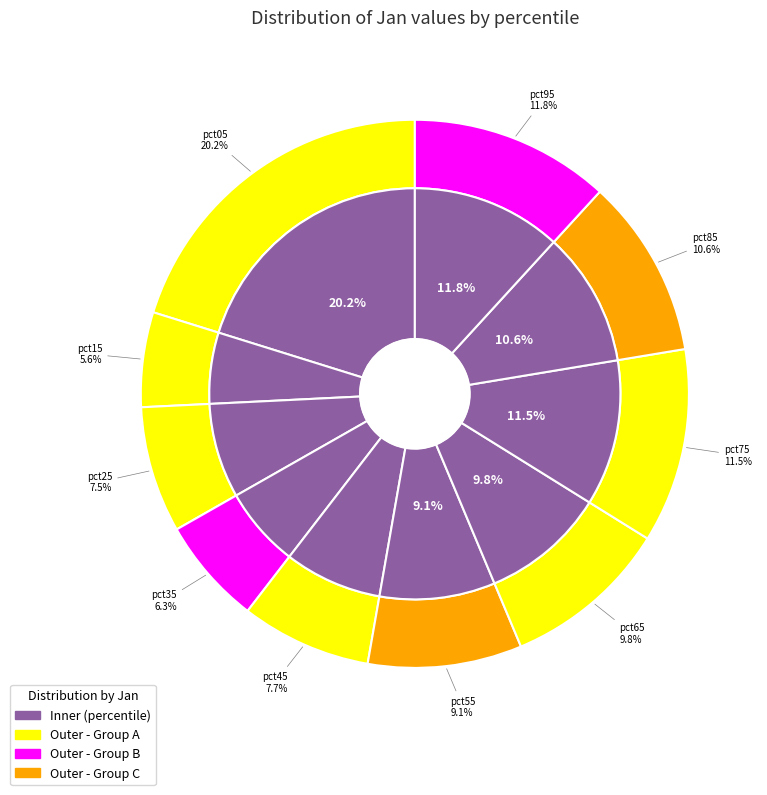

Is there a majority slice in this chart?

No